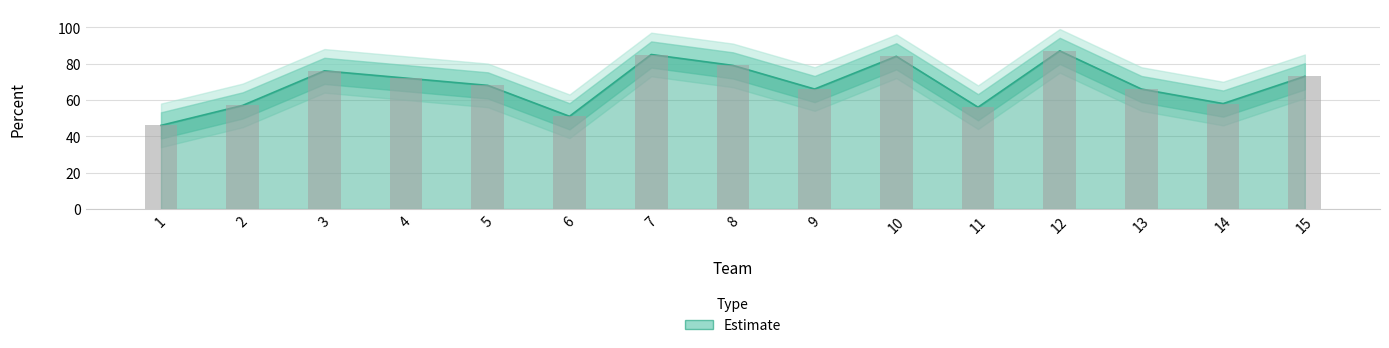

How many distinct data groups are displayed?

2